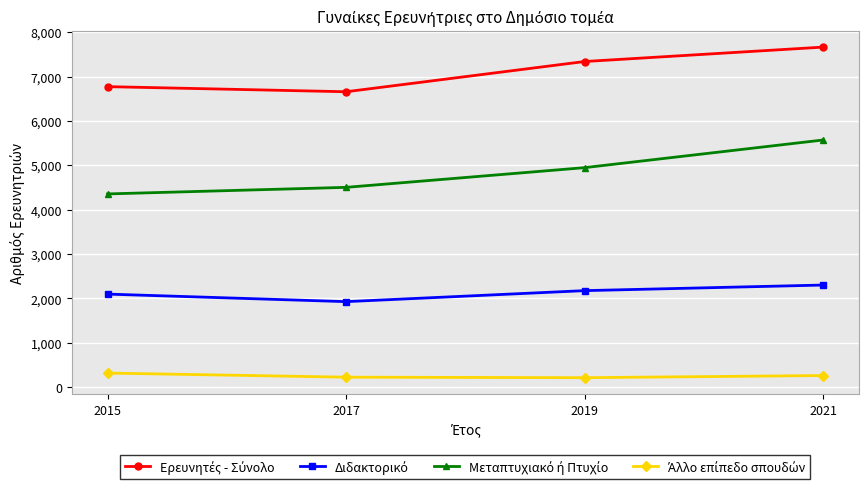

How many data points does each series have?

4